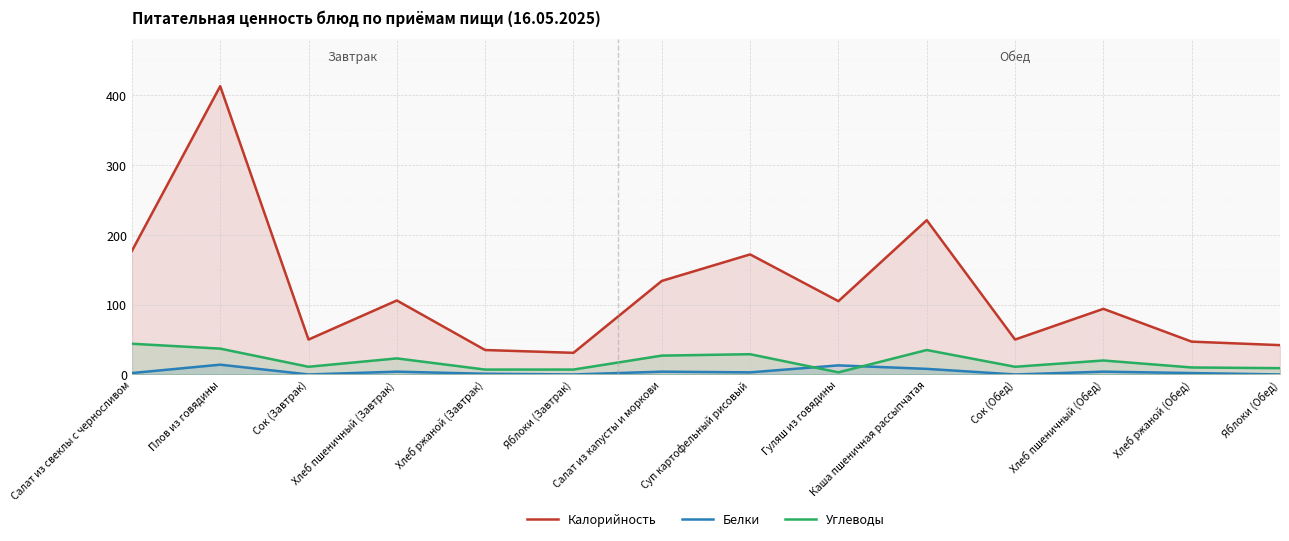

How many interior local peaks does the Белки series have?

5